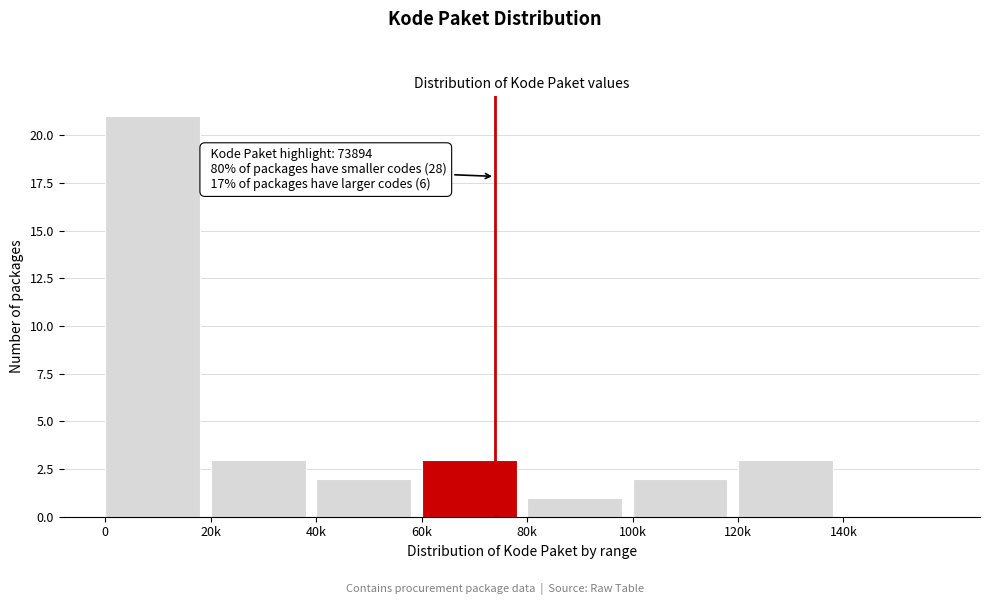

Reading right to left, extract all data points from this chart.

140k=0	120k=3	100k=2	80k=1	60k=3	40k=2	20k=3	0=21